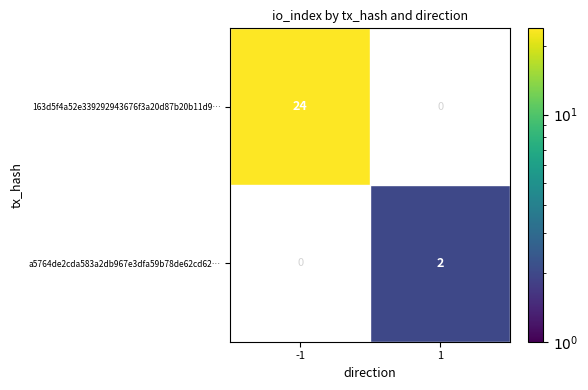

What is the total value across all series at 1?

2